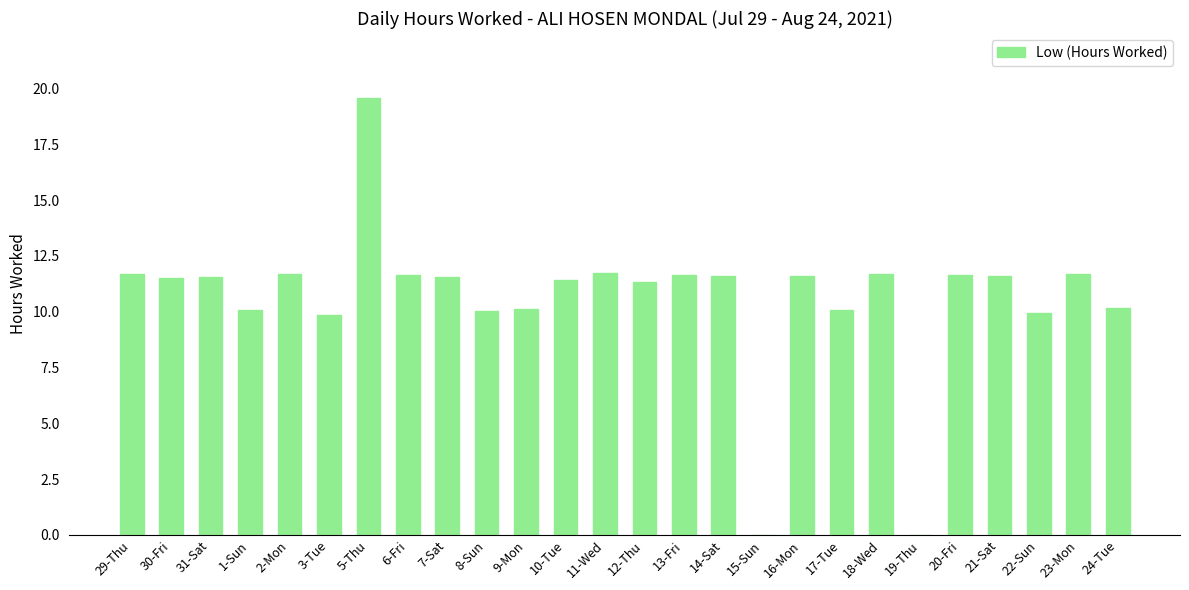

At which label does the data first exceed 11?

29-Thu